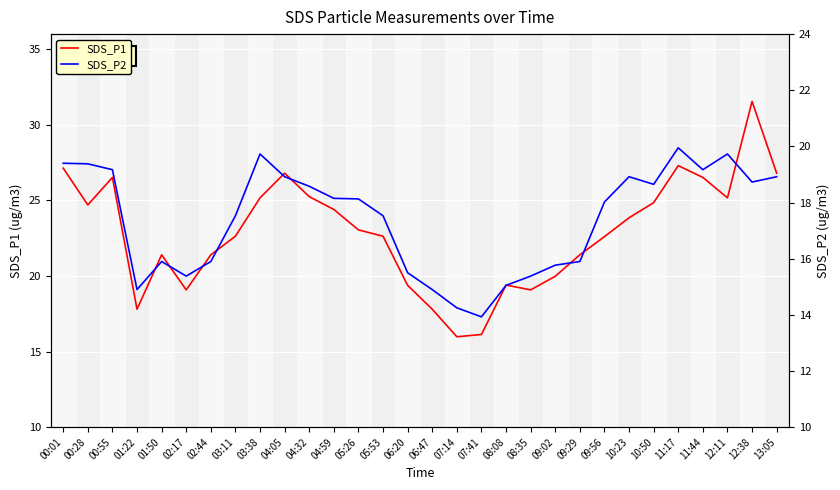

How many lines are shown in the chart?

2